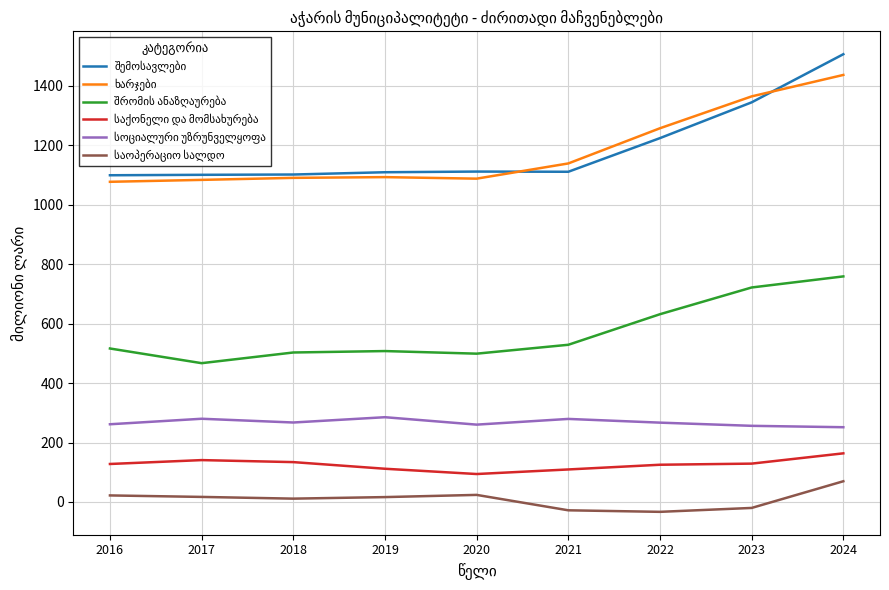

What is the spread (max minus min) of values at 2024?

1436.0